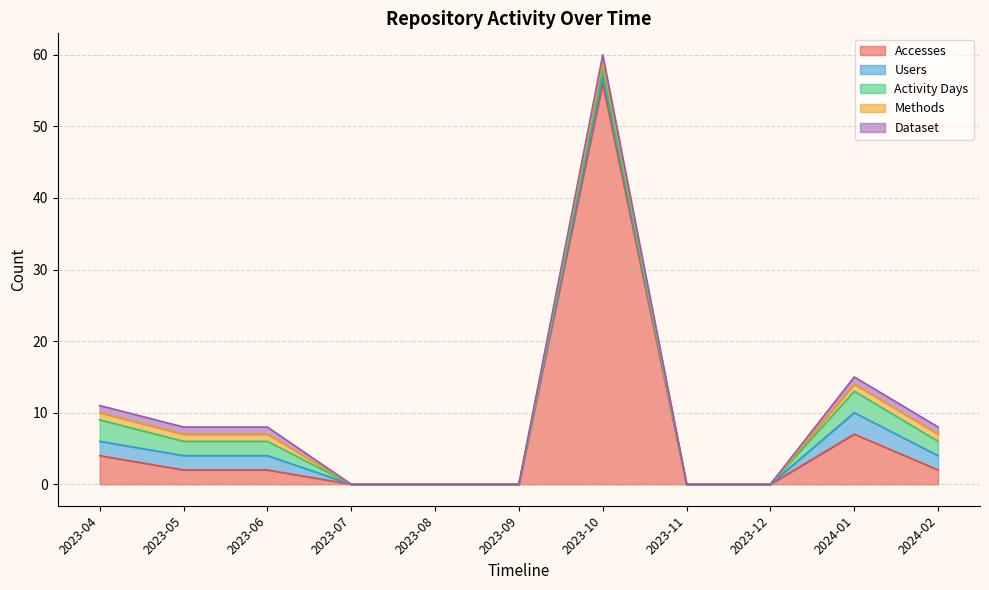

At which label is Activity Days closest to 1?

2023-10